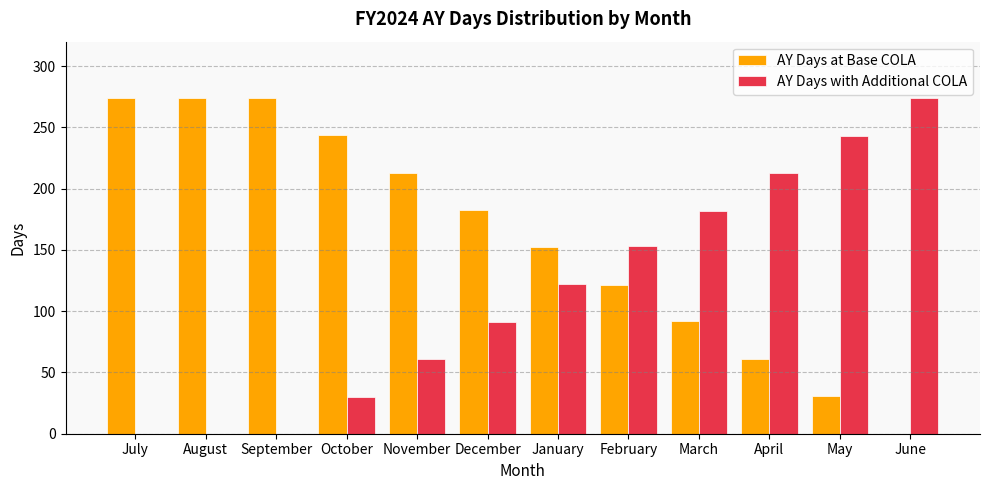

Is it true that AY Days with Additional COLA equals 135 at August?

False